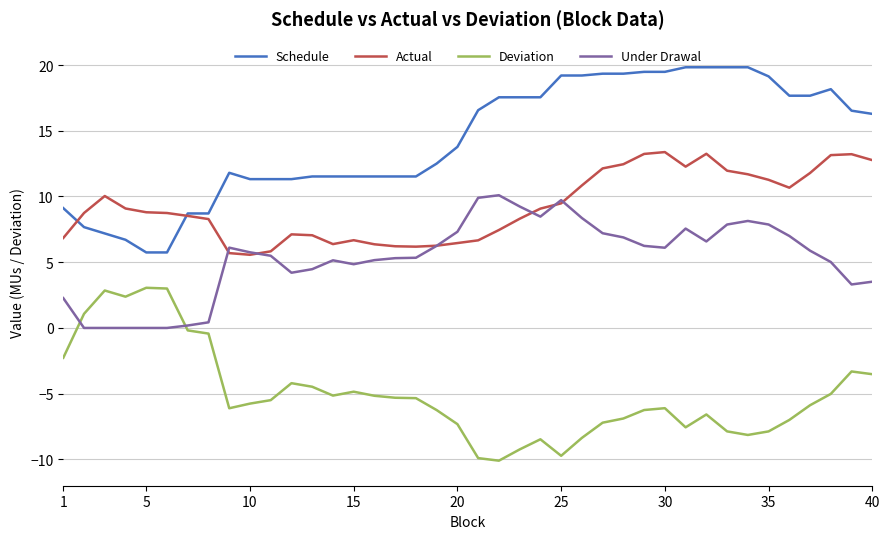

How many intersections are there between Deviation and Under Drawal?

2